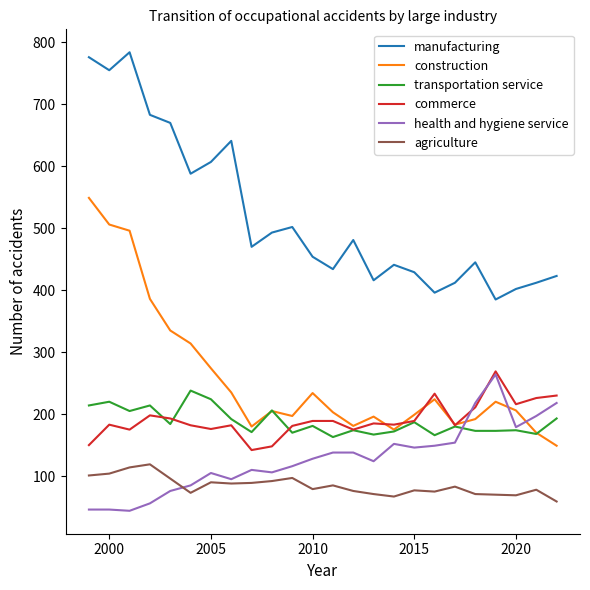

What is the lowest value of the construction series?

149